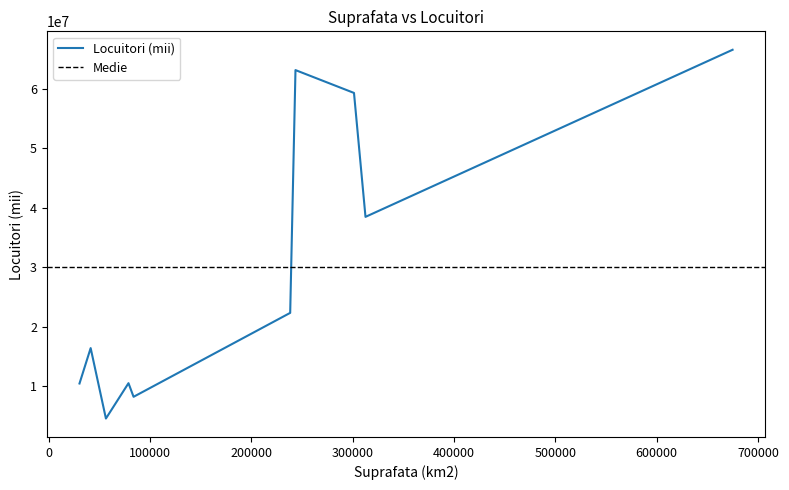

Is it true that the value at 56594 is 2007766?

False